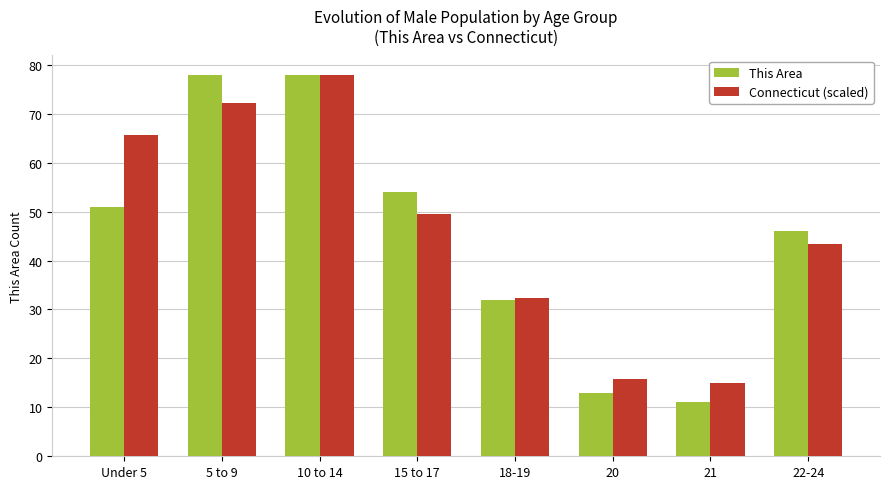

Is the value of This Area at 21 greater than the value of Connecticut (scaled) at Under 5?

No